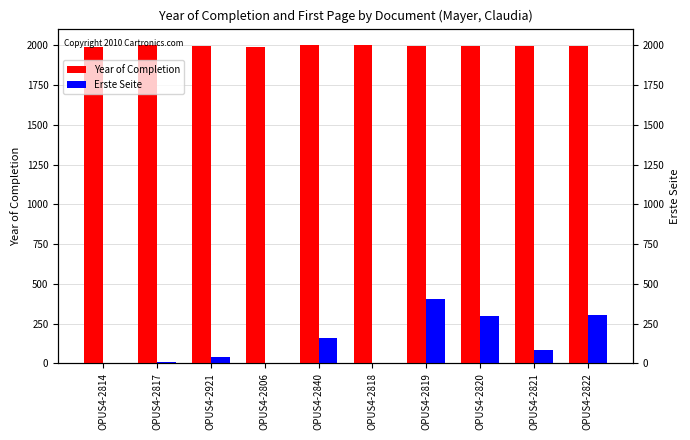

What position from the left is OPUS4-2819?

7